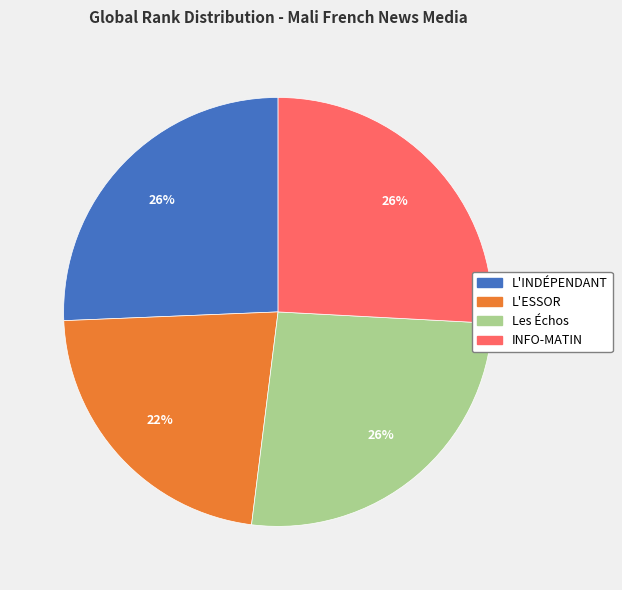

Which slice is the smallest?

L'ESSOR